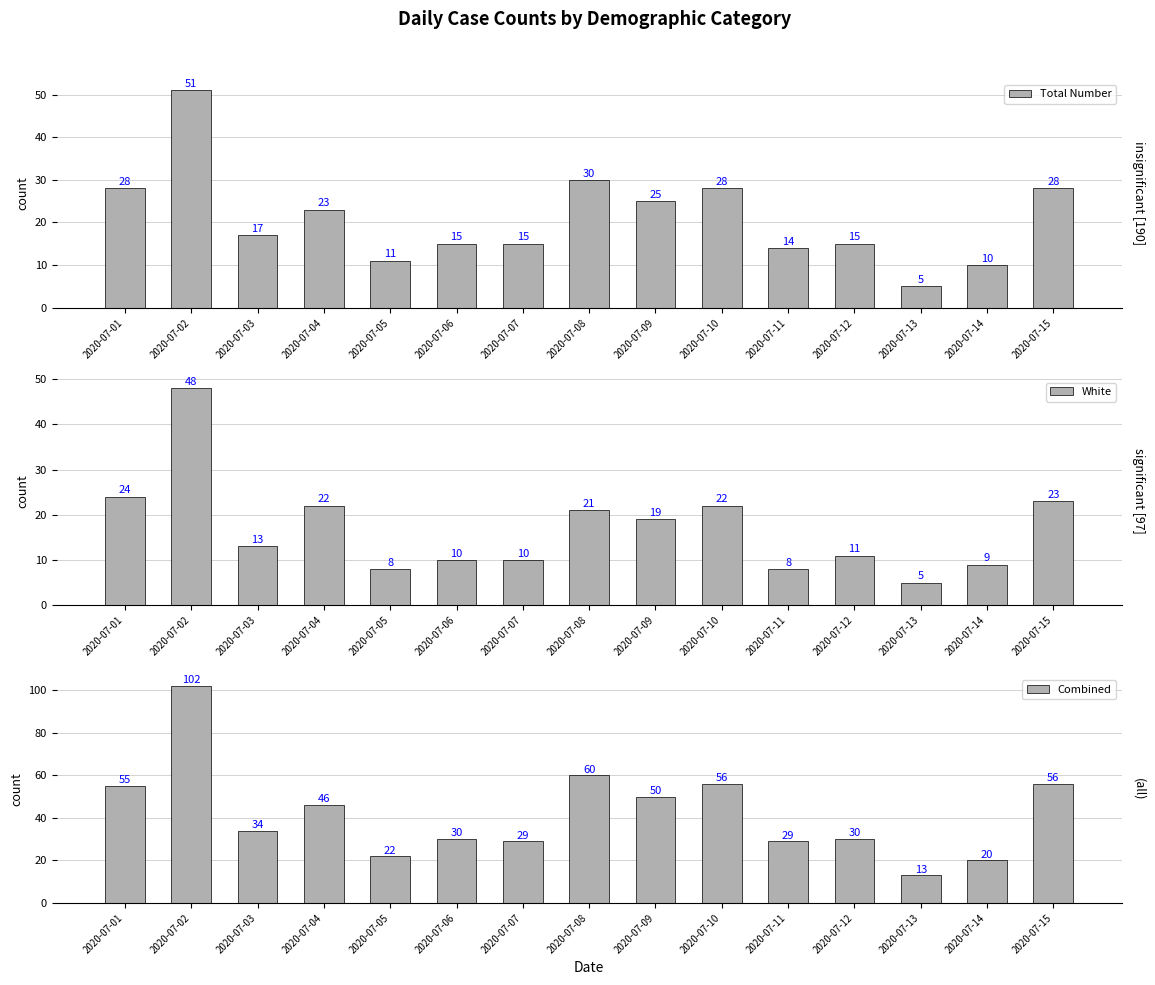

Reading left to right, what are all the values shown in this chart?

Total Number: 2020-07-01=28	2020-07-02=51	2020-07-03=17	2020-07-04=23	2020-07-05=11	2020-07-06=15	2020-07-07=15	2020-07-08=30	2020-07-09=25	2020-07-10=28	2020-07-11=14	2020-07-12=15	2020-07-13=5	2020-07-14=10	2020-07-15=28
White: 2020-07-01=24	2020-07-02=48	2020-07-03=13	2020-07-04=22	2020-07-05=8	2020-07-06=10	2020-07-07=10	2020-07-08=21	2020-07-09=19	2020-07-10=22	2020-07-11=8	2020-07-12=11	2020-07-13=5	2020-07-14=9	2020-07-15=23
Combined: 2020-07-01=55	2020-07-02=102	2020-07-03=34	2020-07-04=46	2020-07-05=22	2020-07-06=30	2020-07-07=29	2020-07-08=60	2020-07-09=50	2020-07-10=56	2020-07-11=29	2020-07-12=30	2020-07-13=13	2020-07-14=20	2020-07-15=56